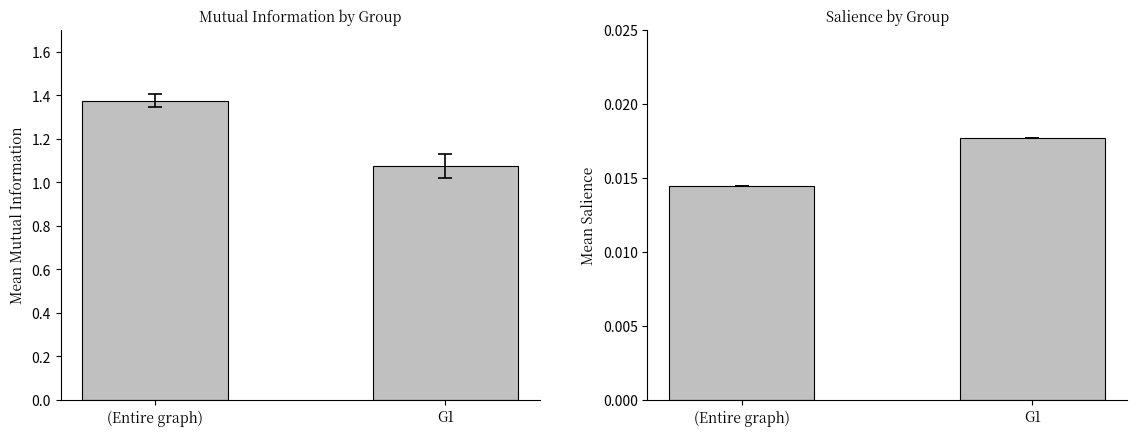

Is it true that Mutual Information equals 1.9 at G1?

False